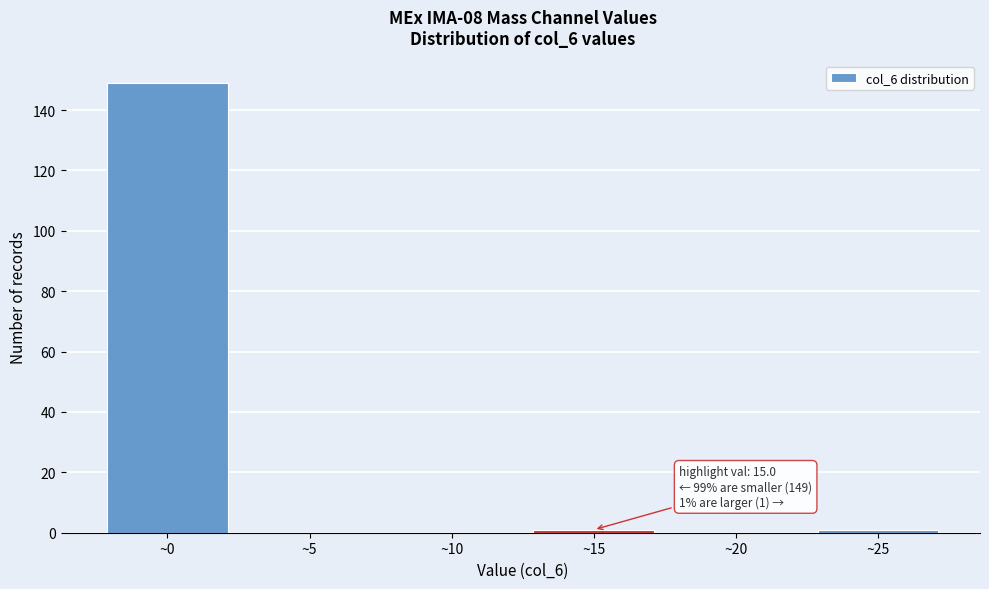

Which range on the x-axis has the tallest bar?

-2.5 to 2.5